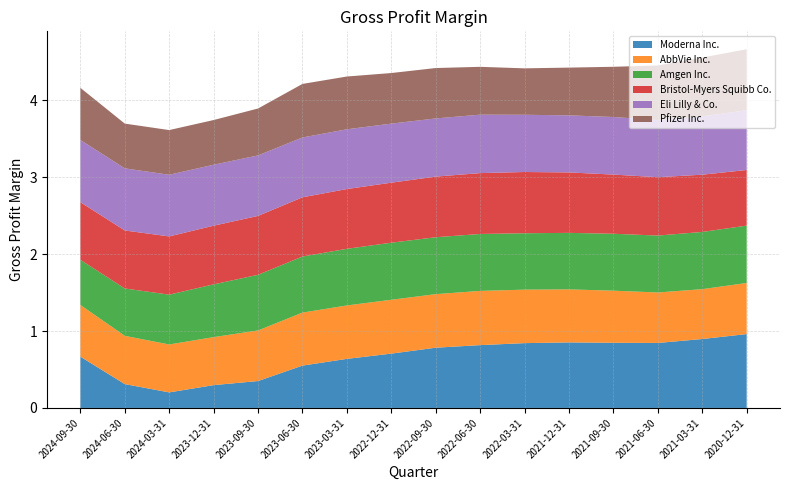

Reading right to left, list all the values displayed in this chart.

Moderna Inc.: 2020-12-31=1.0	2021-03-31=0.9	2021-06-30=0.8	2021-09-30=0.8	2021-12-31=0.9	2022-03-31=0.8	2022-06-30=0.8	2022-09-30=0.8	2022-12-31=0.7	2023-03-31=0.6	2023-06-30=0.6	2023-09-30=0.3	2023-12-31=0.3	2024-03-31=0.2	2024-06-30=0.3	2024-09-30=0.7
AbbVie Inc.: 2020-12-31=0.7	2021-03-31=0.6	2021-06-30=0.7	2021-09-30=0.7	2021-12-31=0.7	2022-03-31=0.7	2022-06-30=0.7	2022-09-30=0.7	2022-12-31=0.7	2023-03-31=0.7	2023-06-30=0.7	2023-09-30=0.7	2023-12-31=0.6	2024-03-31=0.6	2024-06-30=0.6	2024-09-30=0.7
Amgen Inc.: 2020-12-31=0.7	2021-03-31=0.7	2021-06-30=0.7	2021-09-30=0.7	2021-12-31=0.7	2022-03-31=0.7	2022-06-30=0.7	2022-09-30=0.7	2022-12-31=0.7	2023-03-31=0.7	2023-06-30=0.7	2023-09-30=0.7	2023-12-31=0.7	2024-03-31=0.6	2024-06-30=0.6	2024-09-30=0.6
Bristol-Myers Squibb Co.: 2020-12-31=0.7	2021-03-31=0.7	2021-06-30=0.8	2021-09-30=0.8	2021-12-31=0.8	2022-03-31=0.8	2022-06-30=0.8	2022-09-30=0.8	2022-12-31=0.8	2023-03-31=0.8	2023-06-30=0.8	2023-09-30=0.8	2023-12-31=0.8	2024-03-31=0.8	2024-06-30=0.8	2024-09-30=0.7
Eli Lilly & Co.: 2020-12-31=0.8	2021-03-31=0.8	2021-06-30=0.7	2021-09-30=0.7	2021-12-31=0.7	2022-03-31=0.7	2022-06-30=0.8	2022-09-30=0.8	2022-12-31=0.8	2023-03-31=0.8	2023-06-30=0.8	2023-09-30=0.8	2023-12-31=0.8	2024-03-31=0.8	2024-06-30=0.8	2024-09-30=0.8
Pfizer Inc.: 2020-12-31=0.8	2021-03-31=0.8	2021-06-30=0.7	2021-09-30=0.7	2021-12-31=0.6	2022-03-31=0.6	2022-06-30=0.6	2022-09-30=0.7	2022-12-31=0.7	2023-03-31=0.7	2023-06-30=0.7	2023-09-30=0.6	2023-12-31=0.6	2024-03-31=0.6	2024-06-30=0.6	2024-09-30=0.7